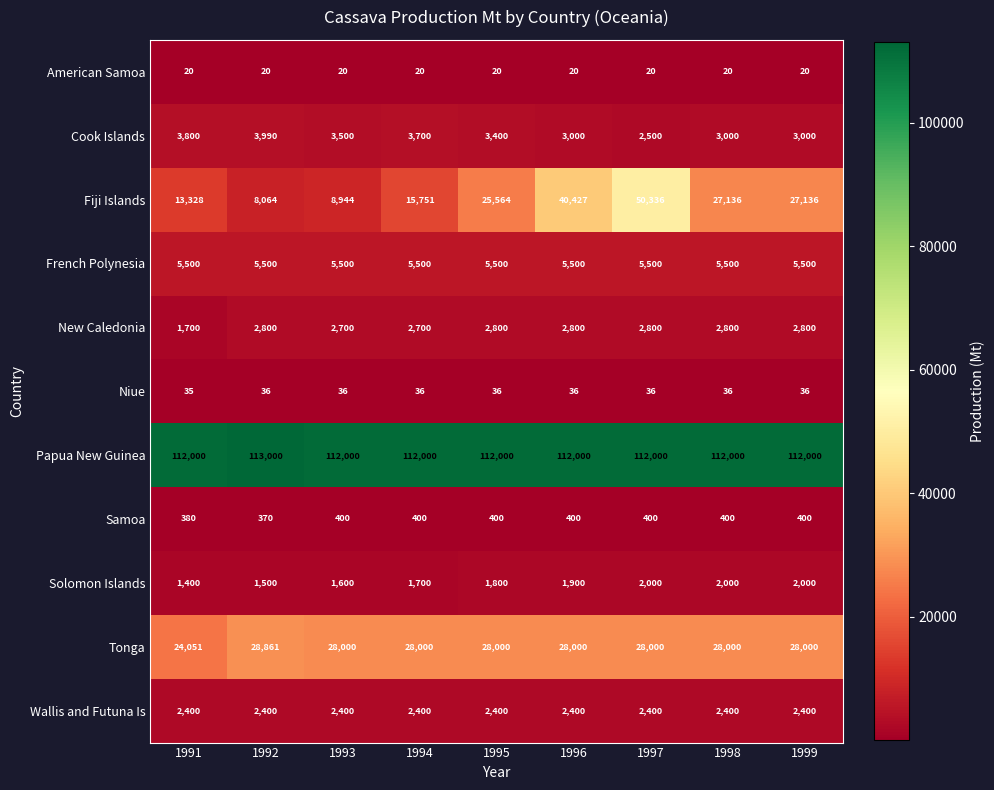

Rank the series at 1995 from highest to lowest value.

Papua New Guinea, Tonga, Fiji Islands, French Polynesia, Cook Islands, New Caledonia, Wallis and Futuna Is, Solomon Islands, Samoa, Niue, American Samoa